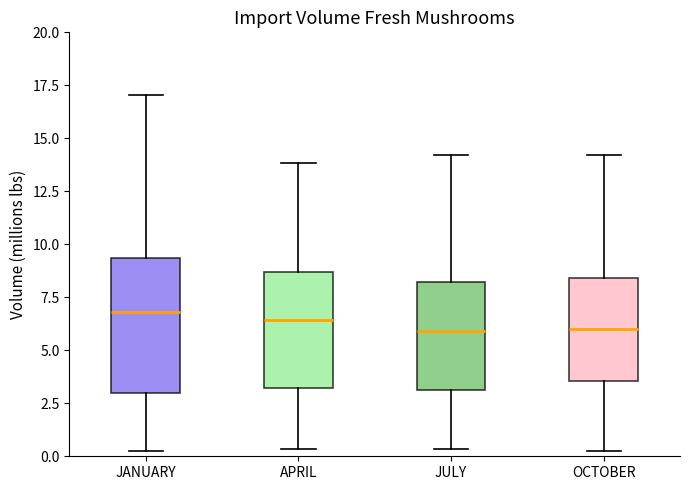

Reading left to right, read every box against the y-axis: the position of its median line, the range the box covers, and the ends of its whiskers. The values are not printed on the chart, so give them approximately, as read against the axis.

JANUARY: median 7.0, box 3.0 to 9.5, whiskers 0.5 to 17.0
APRIL: median 6.5, box 3.0 to 8.5, whiskers 0.5 to 14.0
JULY: median 6.0, box 3.0 to 8.0, whiskers 0.5 to 14.0
OCTOBER: median 6.0, box 3.5 to 8.5, whiskers 0.5 to 14.0